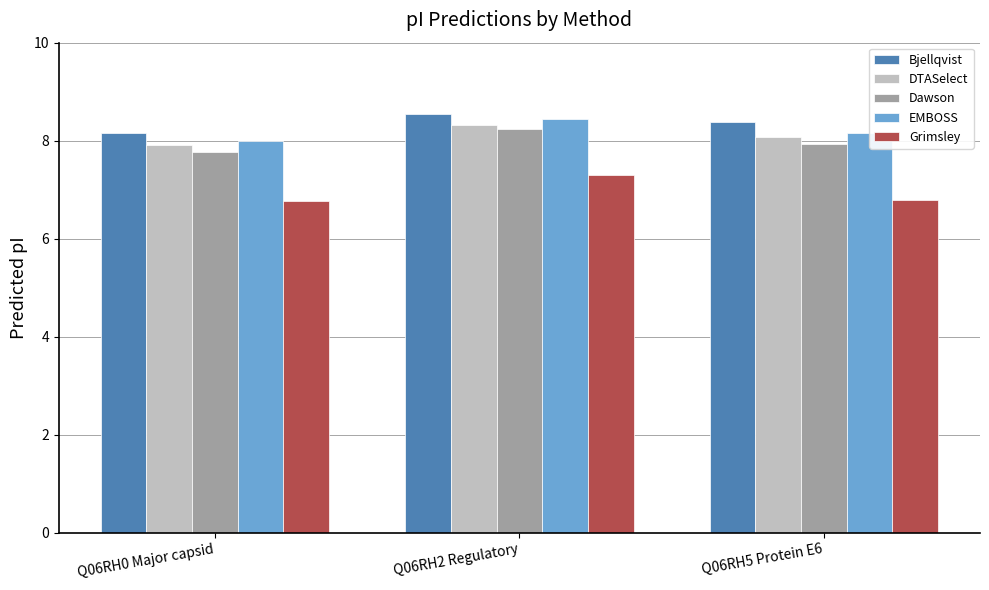

Rank the series by their maximum value, from highest to lowest.

Bjellqvist, EMBOSS, DTASelect, Dawson, Grimsley